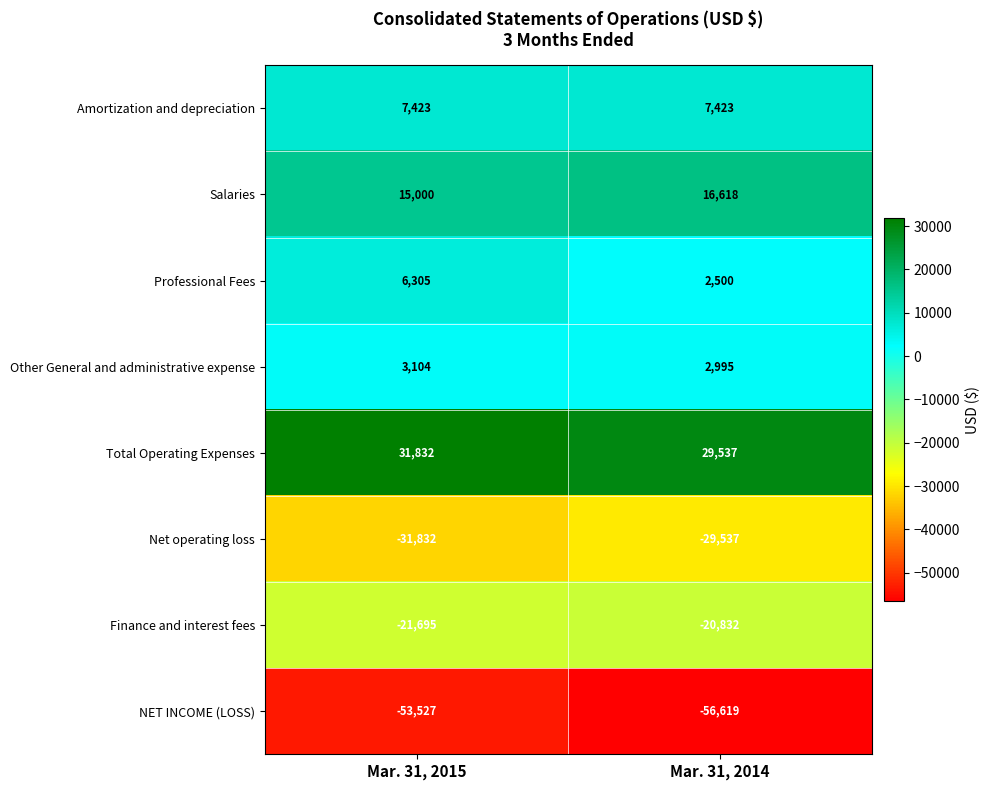

What is the difference between the Professional Fees values at Mar. 31, 2014 and Mar. 31, 2015?

3805